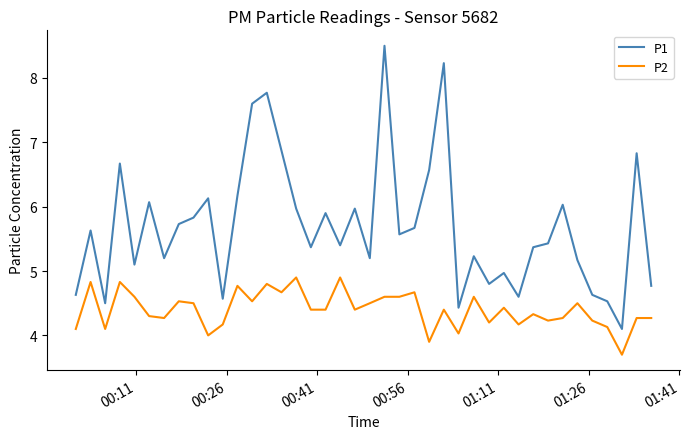

Which series has the largest range (max minus min)?

P1